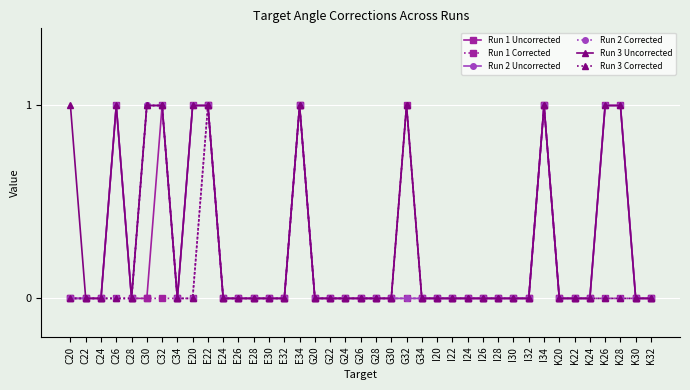

What is the label of the 20th point from the left?

G26